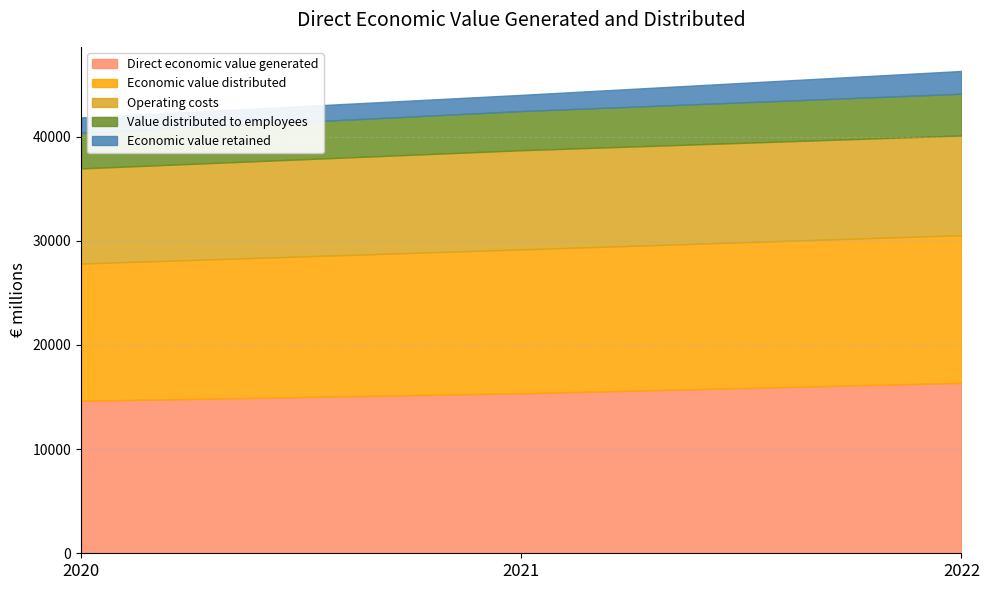

What are all the series names shown in the legend?

Direct economic value generated, Economic value distributed, Operating costs, Value distributed to employees, Economic value retained